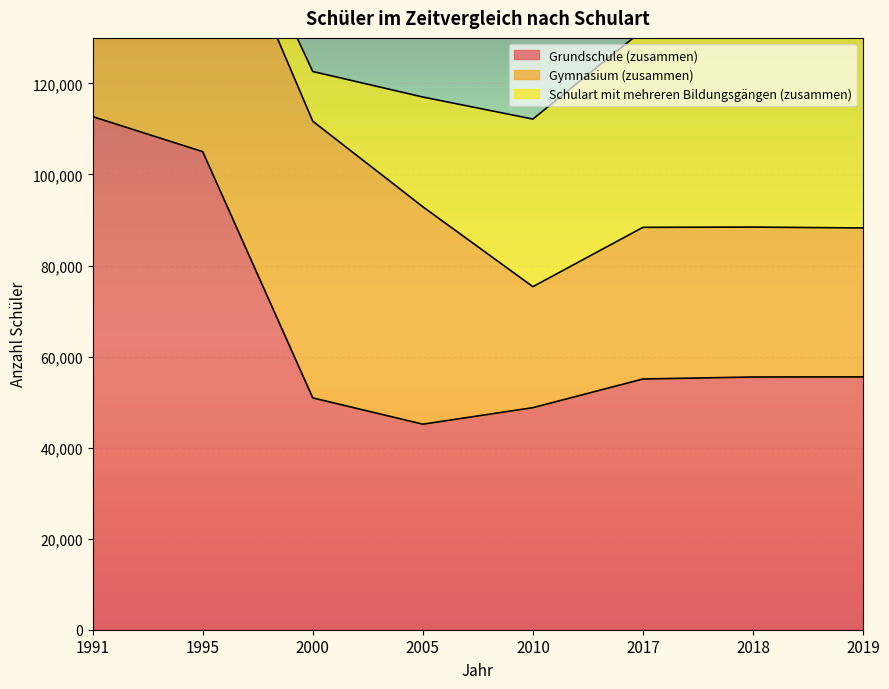

How many values in the Gymnasium (zusammen) series are below 47762?

4